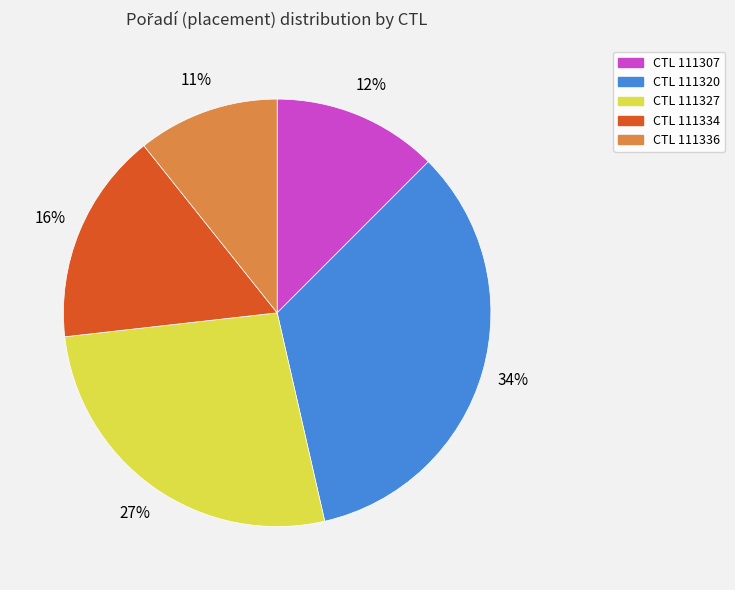

To the nearest percent, what is the average slice percentage?

20%